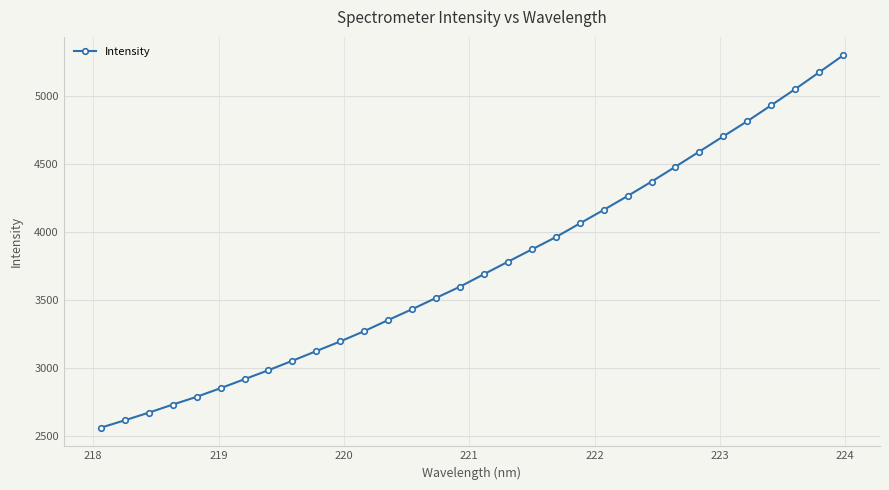

What is the minimum value shown in the chart?

2564.6